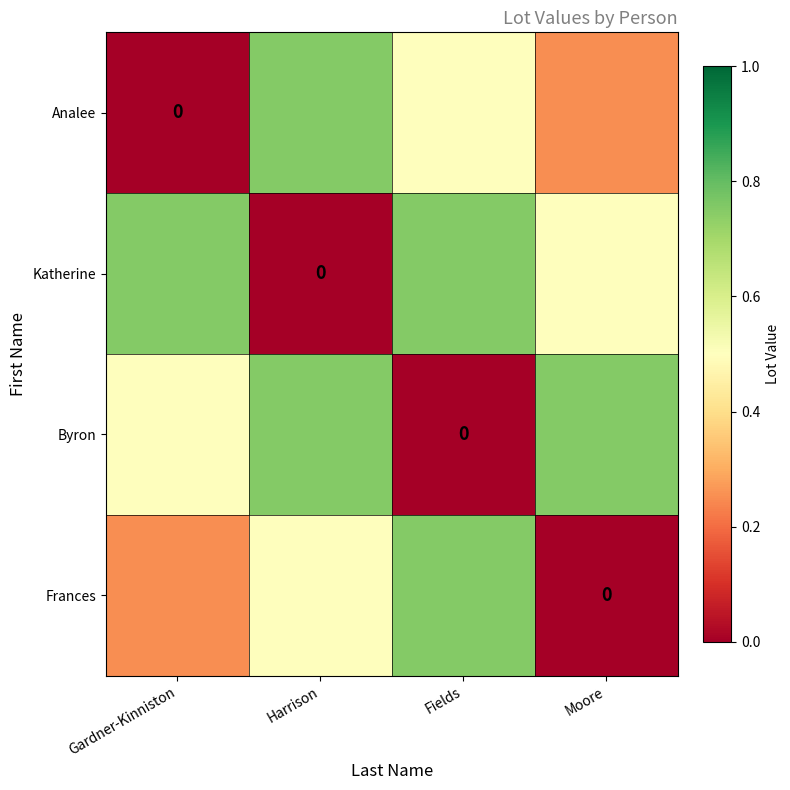

The value of Analee at Fields is 0.8. True or false?

False